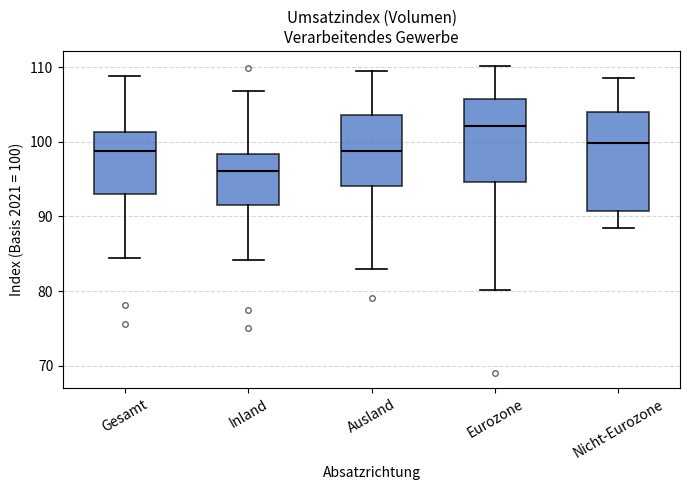

Where does the lower whisker of the box for Nicht-Eurozone end on the y-axis? The values are not printed on the chart, so give them approximately, as read against the axis.

88